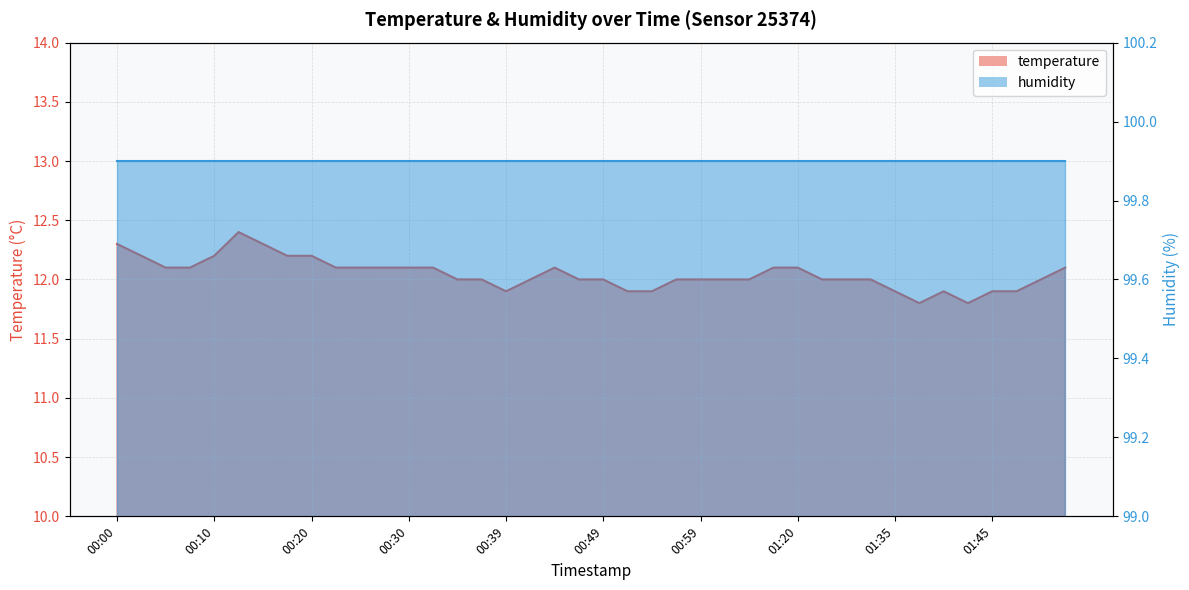

Rank the categories by value from highest to lowest.

00:12, 00:00, 00:15, 00:02, 00:10, 00:17, 00:20, 00:05, 00:07, 00:22, 00:25, 00:27, 00:30, 00:32, 00:44, 01:17, 01:20, 01:52, 00:34, 00:37, 00:42, 00:47, 00:49, 00:57, 00:59, 01:01, 01:04, 01:22, 01:25, 01:32, 01:50, 00:39, 00:52, 00:54, 01:35, 01:40, 01:45, 01:47, 01:38, 01:42